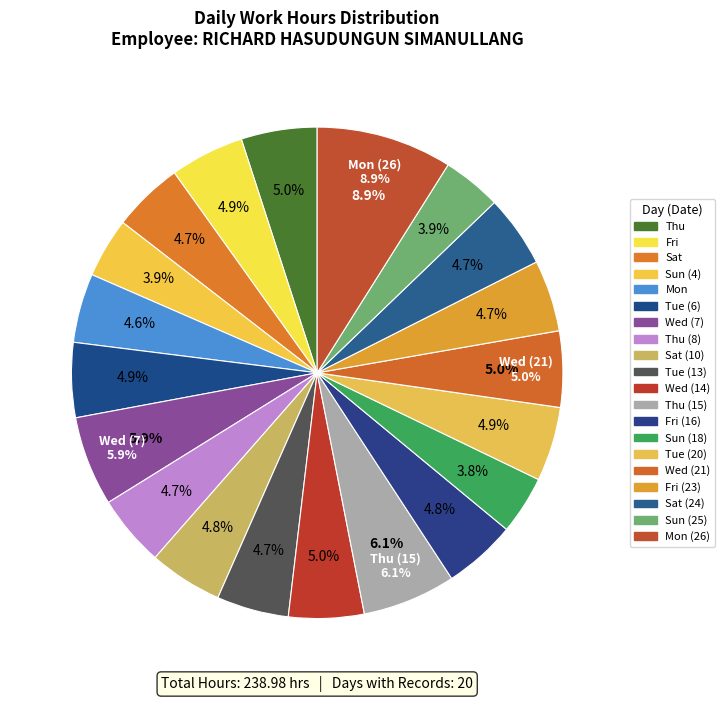

The Sun (4) slice represents 19% of the pie. True or false?

False